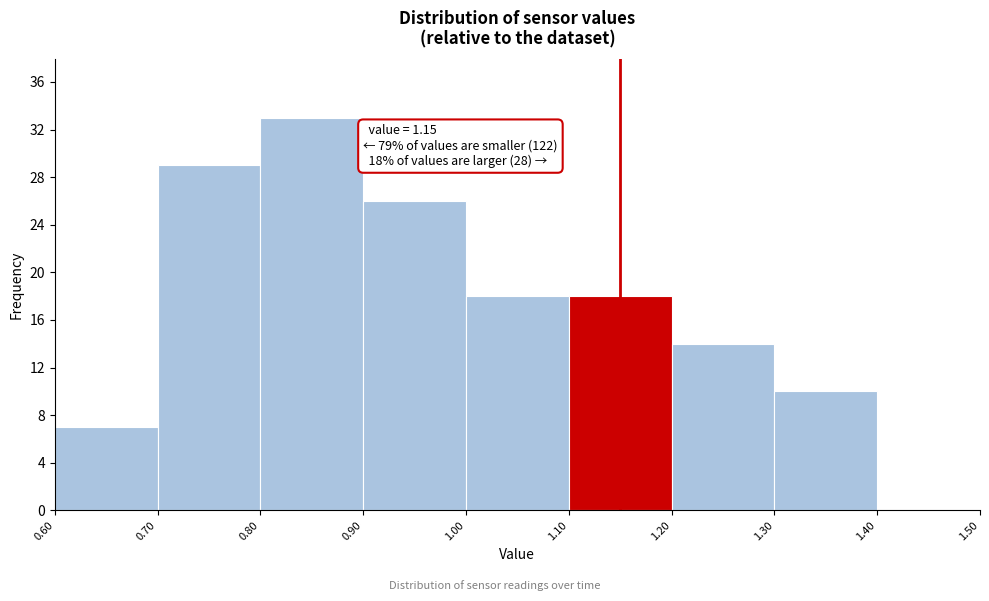

Which range on the x-axis has the tallest bar?

0.80 to 0.90